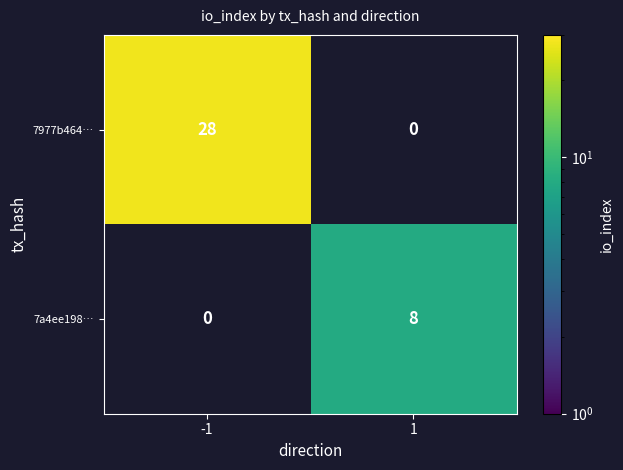

Is the value of 7977b464… at -1 greater than the value of 7a4ee198… at 1?

Yes